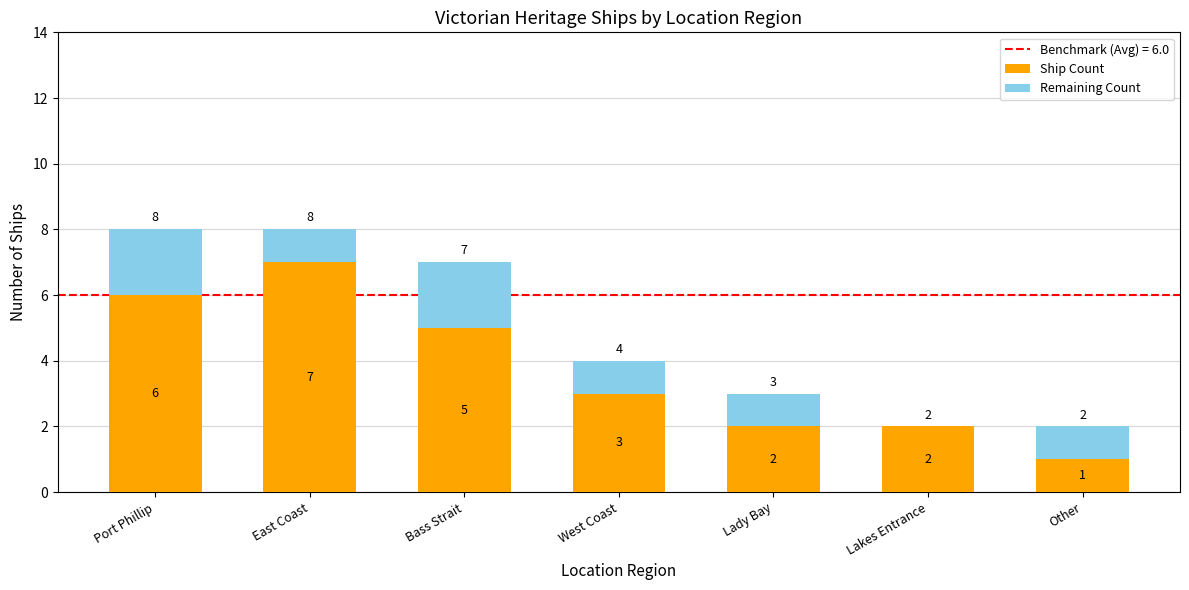

What is the sum of all Ship Count values?

26